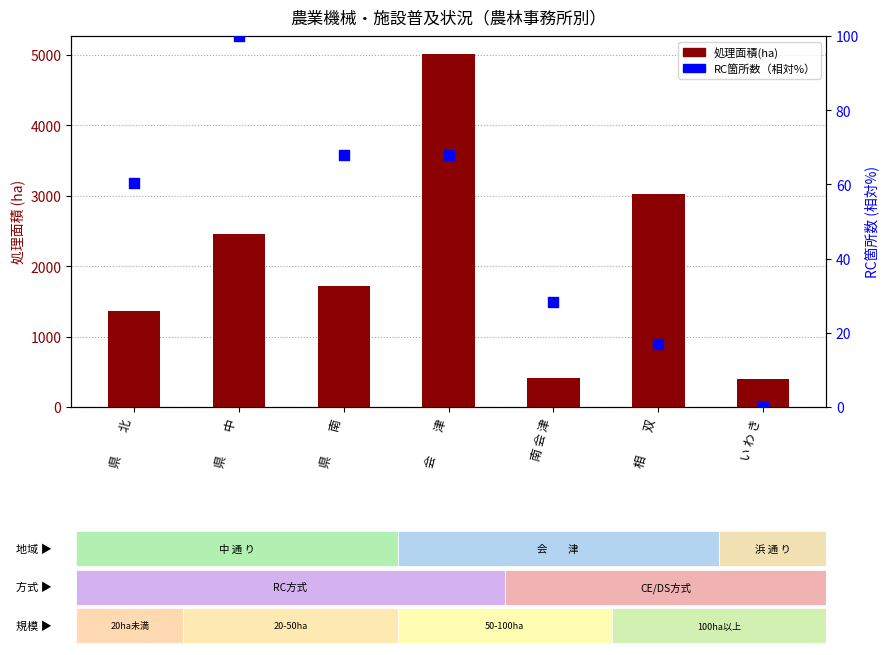

At how many categories does at least one series exceed 2767?

2